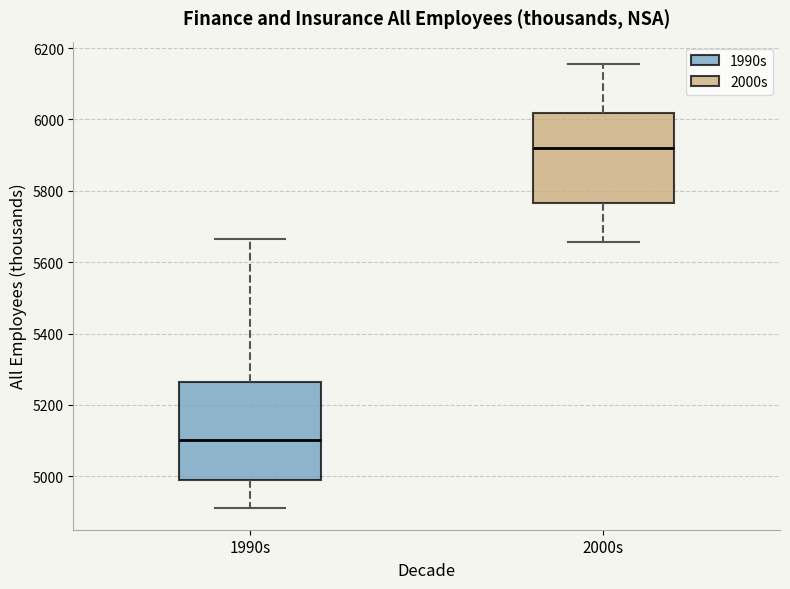

Where is the upper edge of the box for 2000s on the y-axis? The values are not printed on the chart, so give them approximately, as read against the axis.

6020